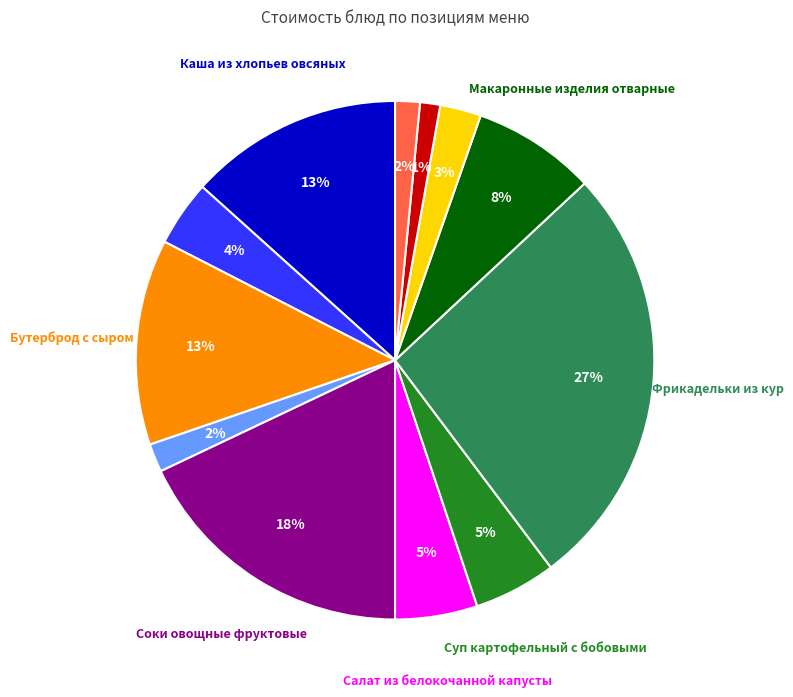

Is there any slice that represents more than half of the pie?

No